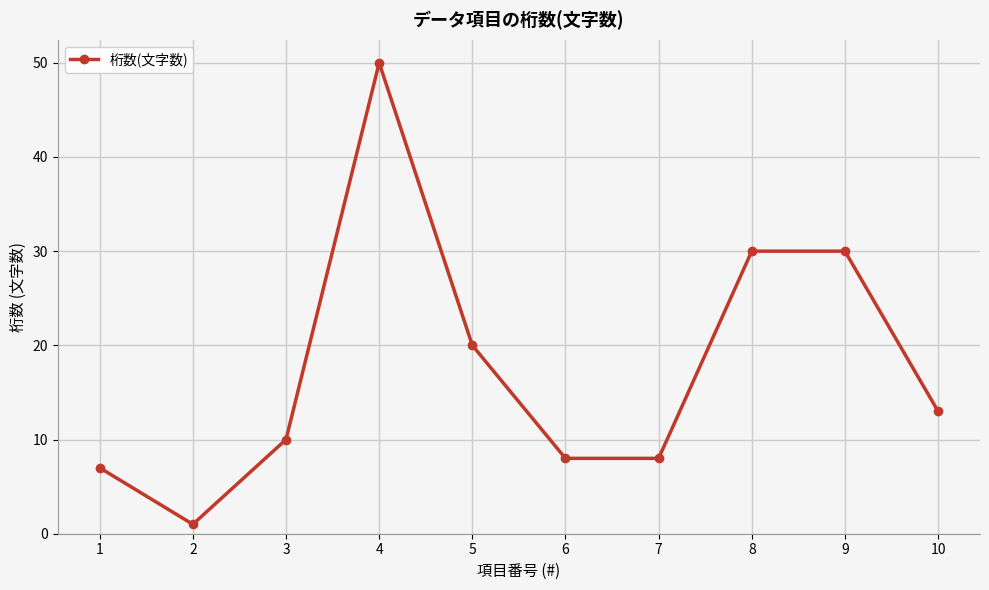

What is the difference between the second highest and second lowest values?

23